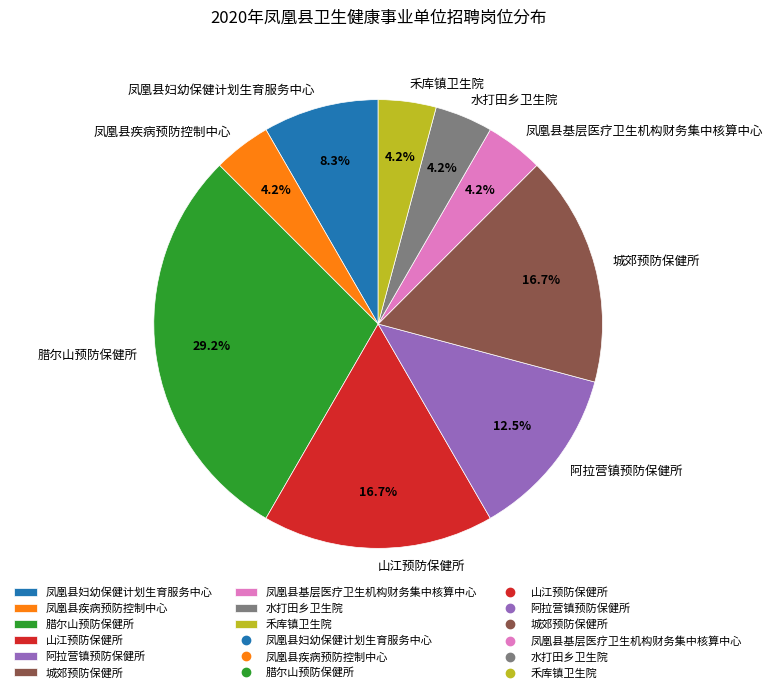

Which slice is the largest?

腊尔山预防保健所